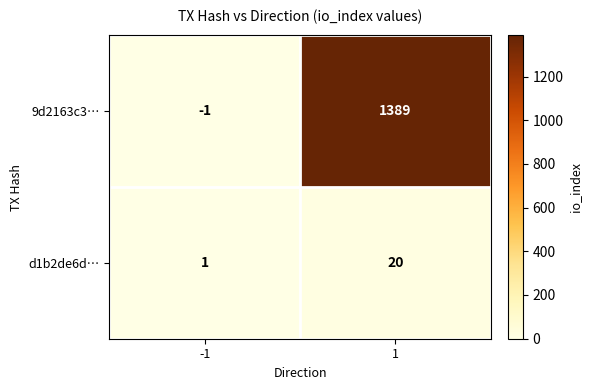

The value of d1b2de6d… at -1 is 0. True or false?

False